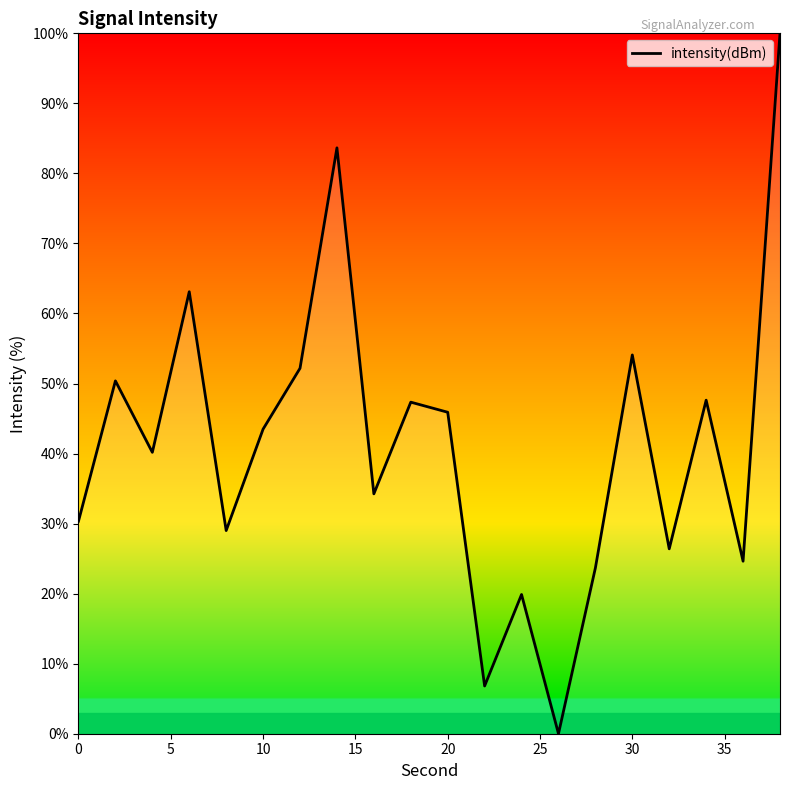

What is the maximum value shown in the chart?

100.0